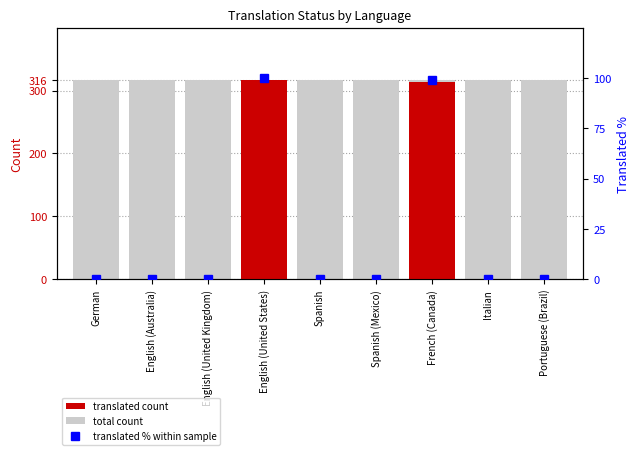

Between French (Canada) and English (United Kingdom), which is larger?

French (Canada)